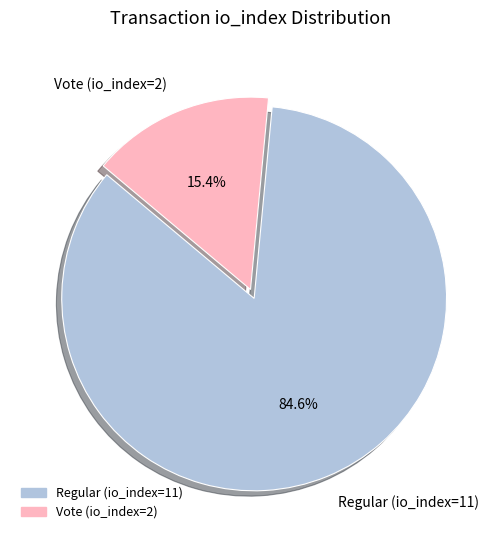

Is it true that Vote (io_index=2) is 15% of the pie?

True